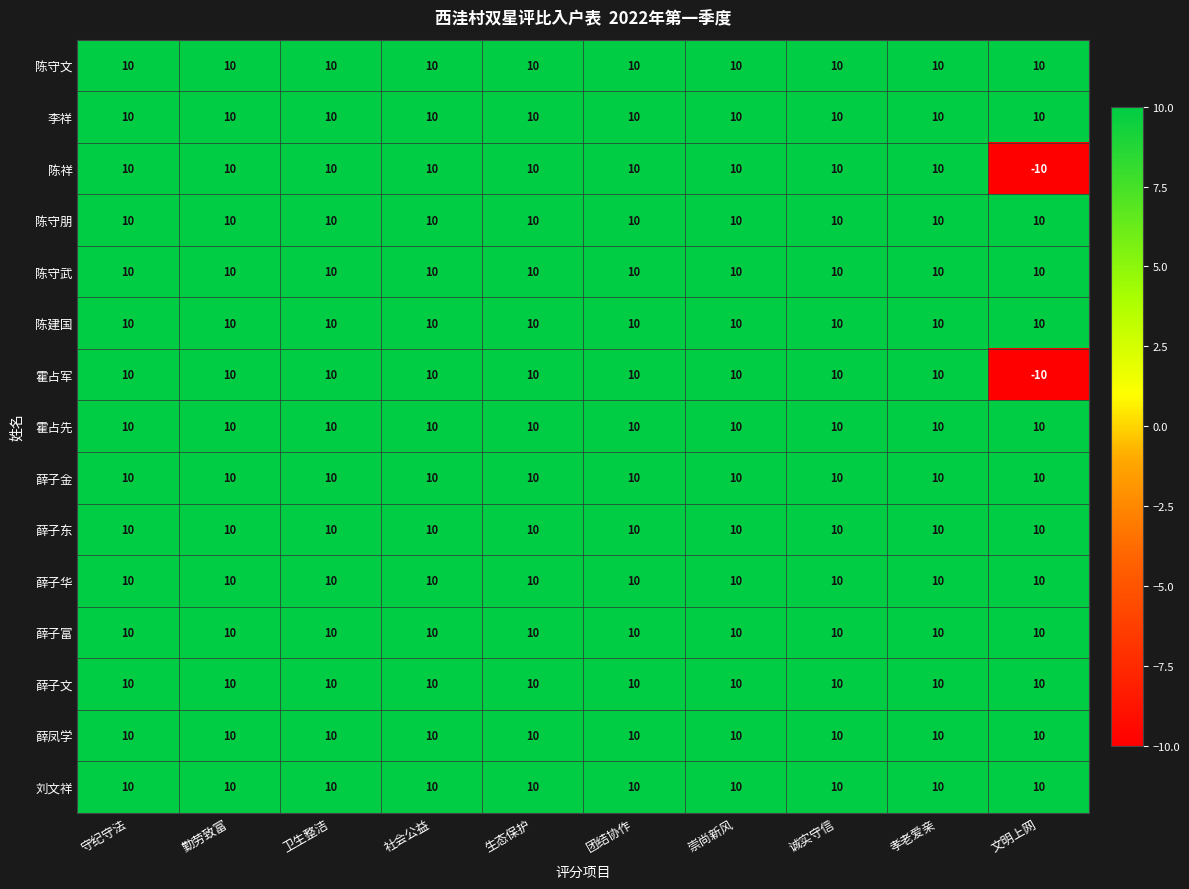

At how many categories does at least one series exceed 4?

10